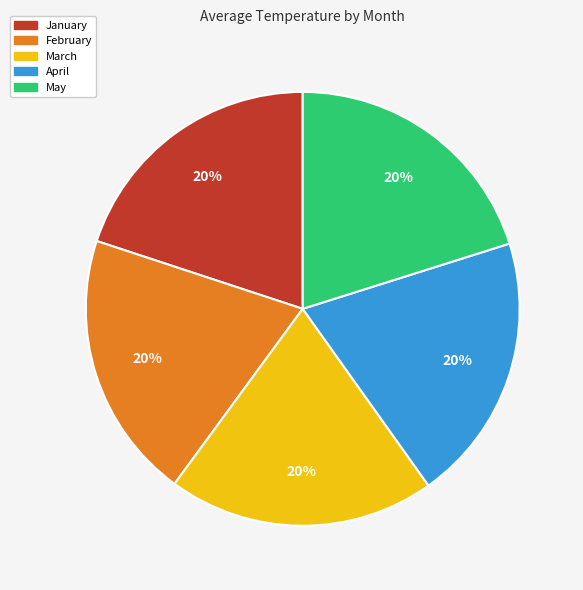

To the nearest percent, what percentage of the pie is March?

20%